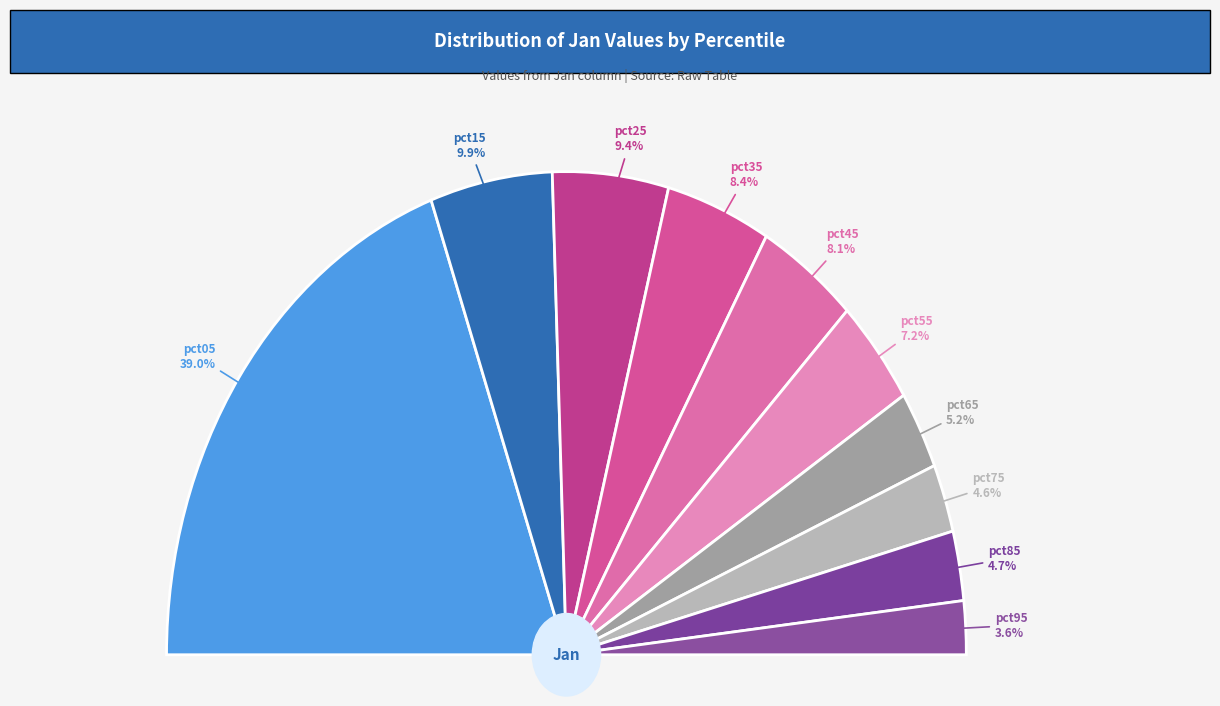

How many slices are in this pie chart?

10